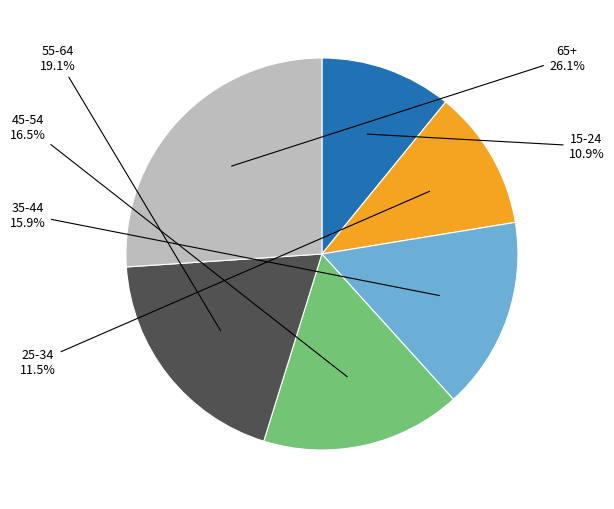

Does any single category account for the majority?

No